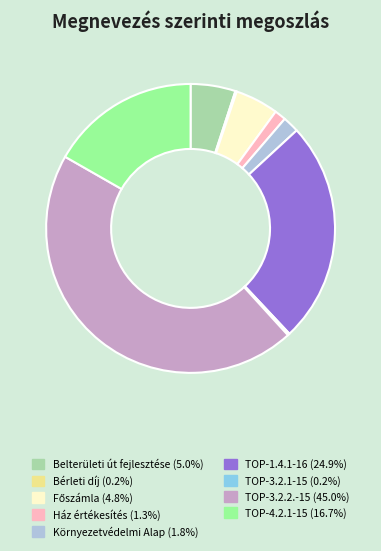

What is the ratio of the value at Belterületi út fejlesztése to the value at Ház értékesítés?

3.9